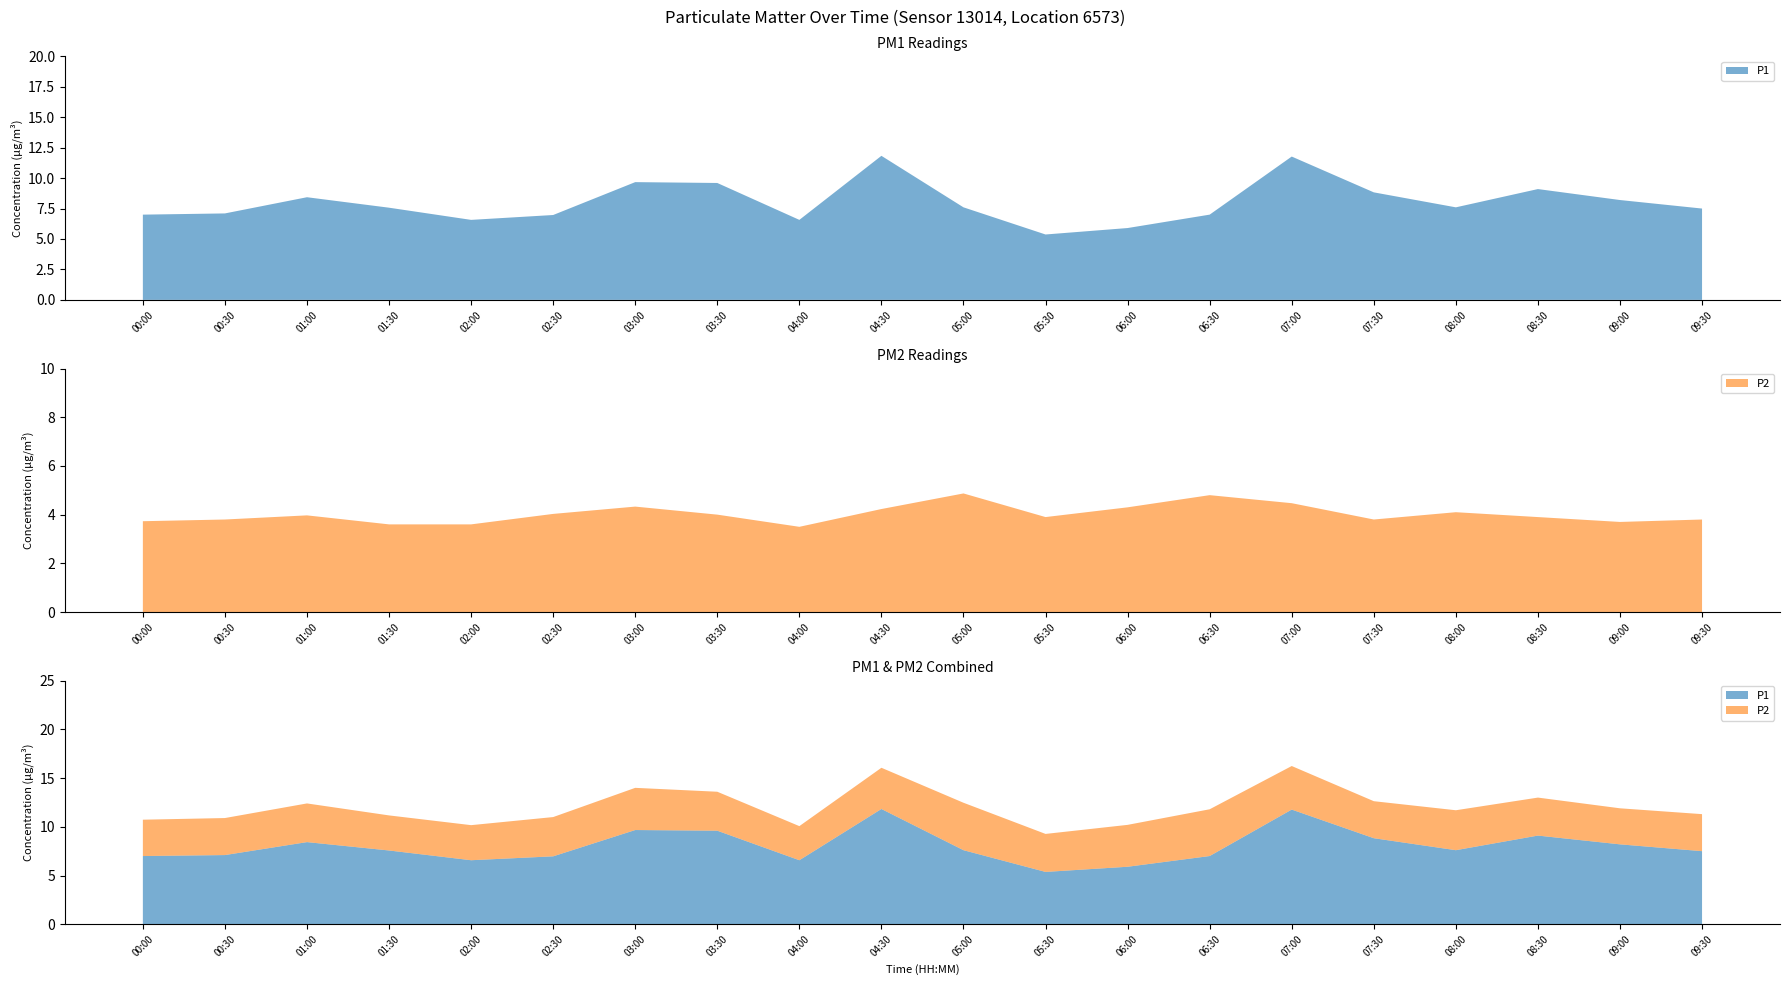

Reading left to right, extract all data points from this chart.

P1: 00:00=7.0	00:30=7.1	01:00=8.4	01:30=7.6	02:00=6.6	02:30=7.0	03:00=9.7	03:30=9.6	04:00=6.6	04:30=11.8	05:00=7.6	05:30=5.4	06:00=5.9	06:30=7.0	07:00=11.8	07:30=8.8	08:00=7.6	08:30=9.1	09:00=8.2	09:30=7.5
P2: 00:00=3.7	00:30=3.8	01:00=4.0	01:30=3.6	02:00=3.6	02:30=4.0	03:00=4.3	03:30=4.0	04:00=3.5	04:30=4.2	05:00=4.9	05:30=3.9	06:00=4.3	06:30=4.8	07:00=4.5	07:30=3.8	08:00=4.1	08:30=3.9	09:00=3.7	09:30=3.8